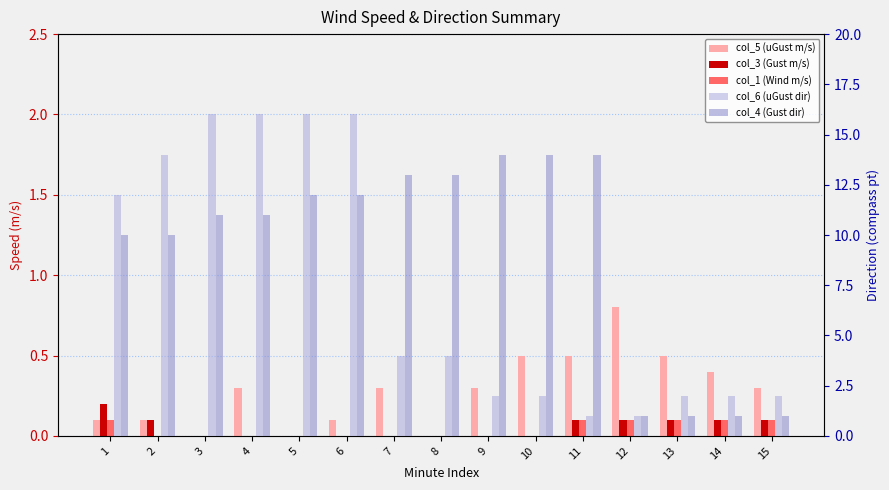

At which category is the sum across all series the highest?

6